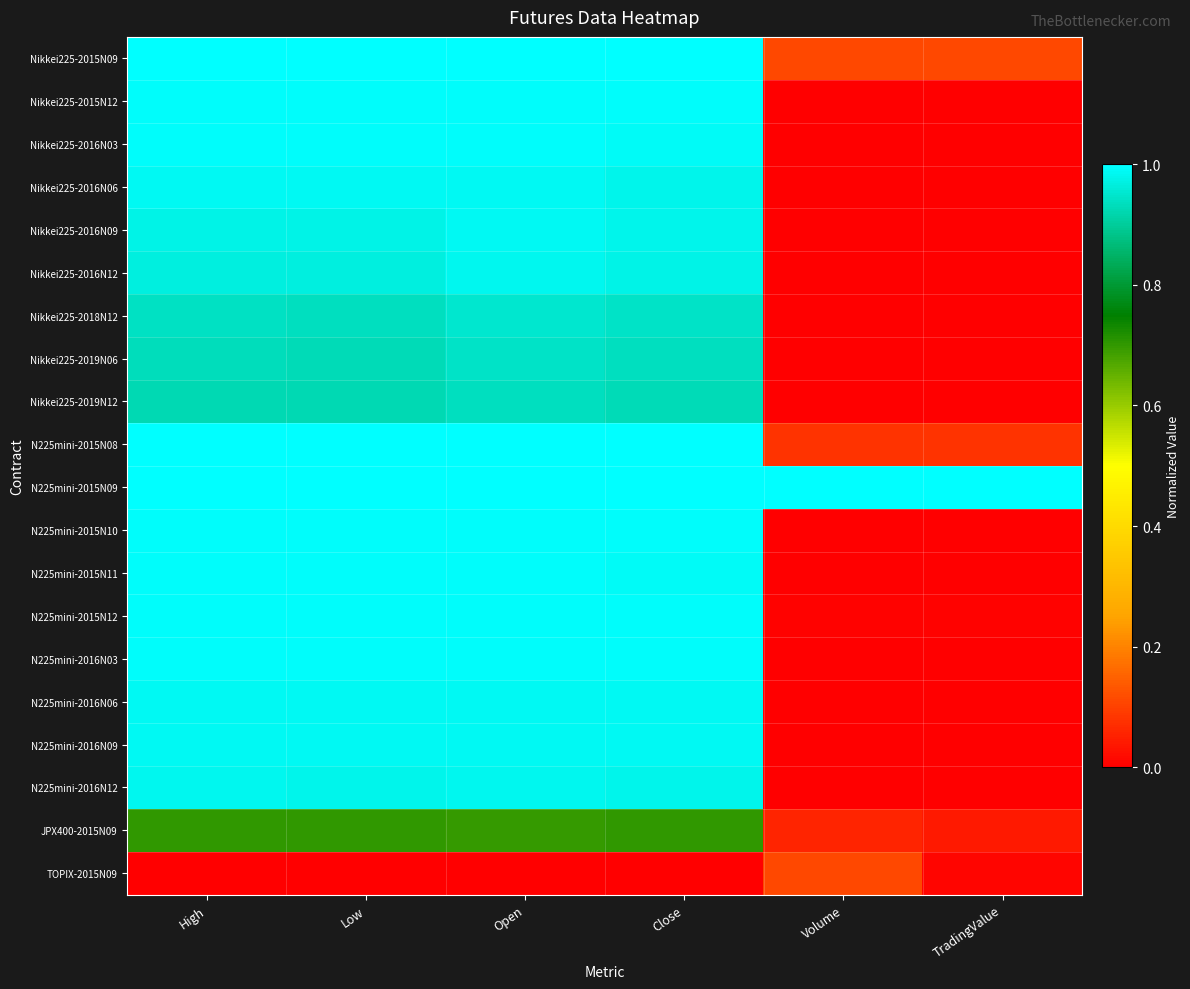

Which has a higher value, Close or Open?

Close